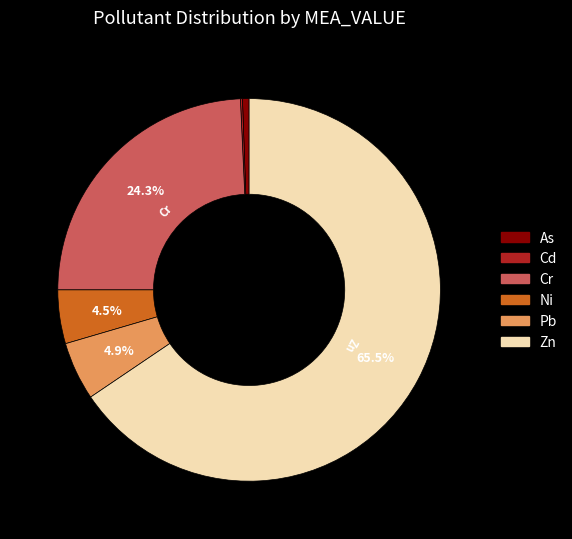

To the nearest percent, what percentage of the pie is Cr?

24%